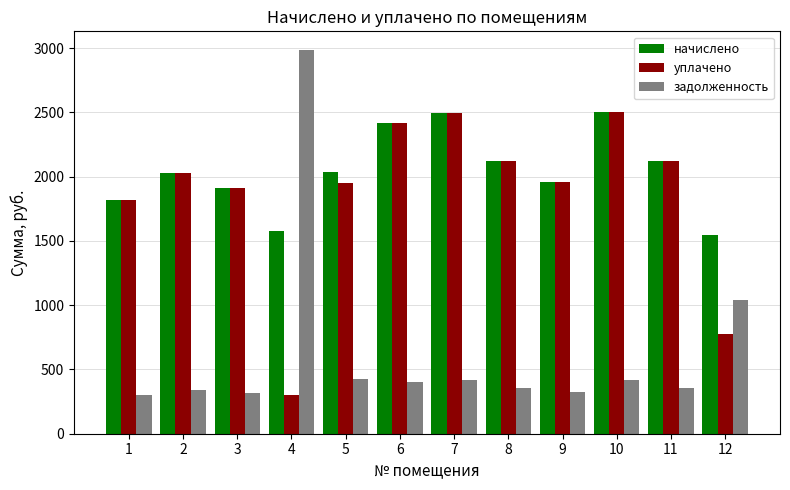

Which series has the largest total across all categories?

начислено